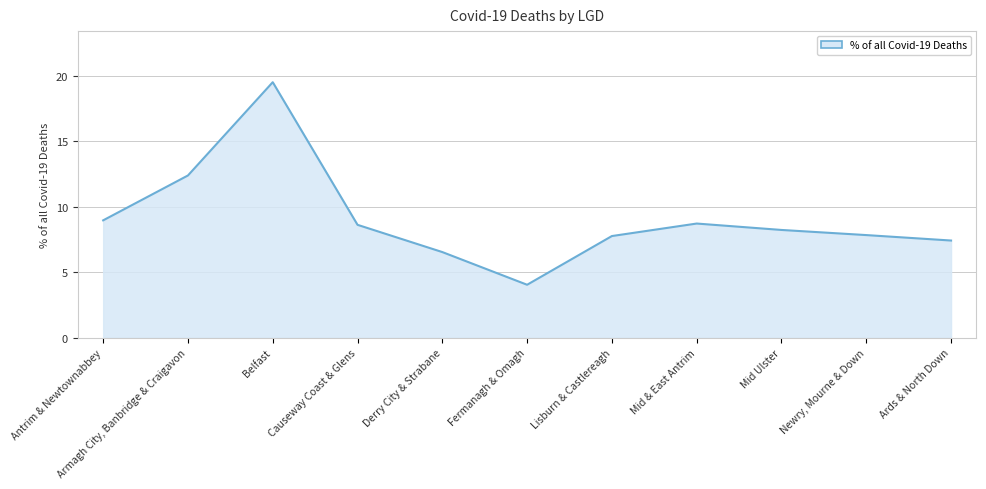

What is the approximate value at Mid Ulster?

8.2